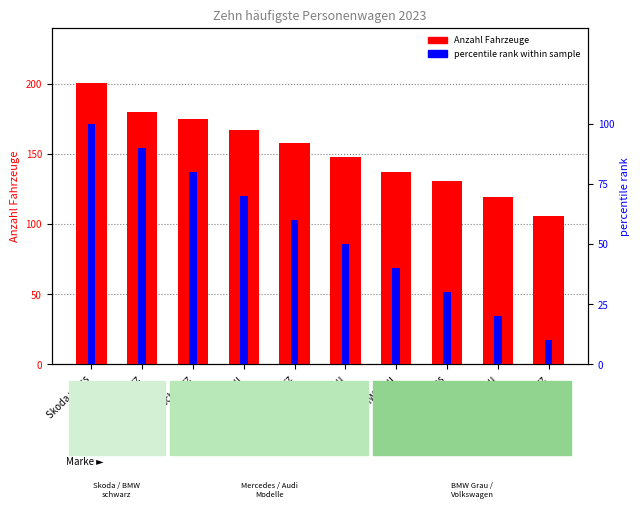

How many distinct data groups are displayed?

2